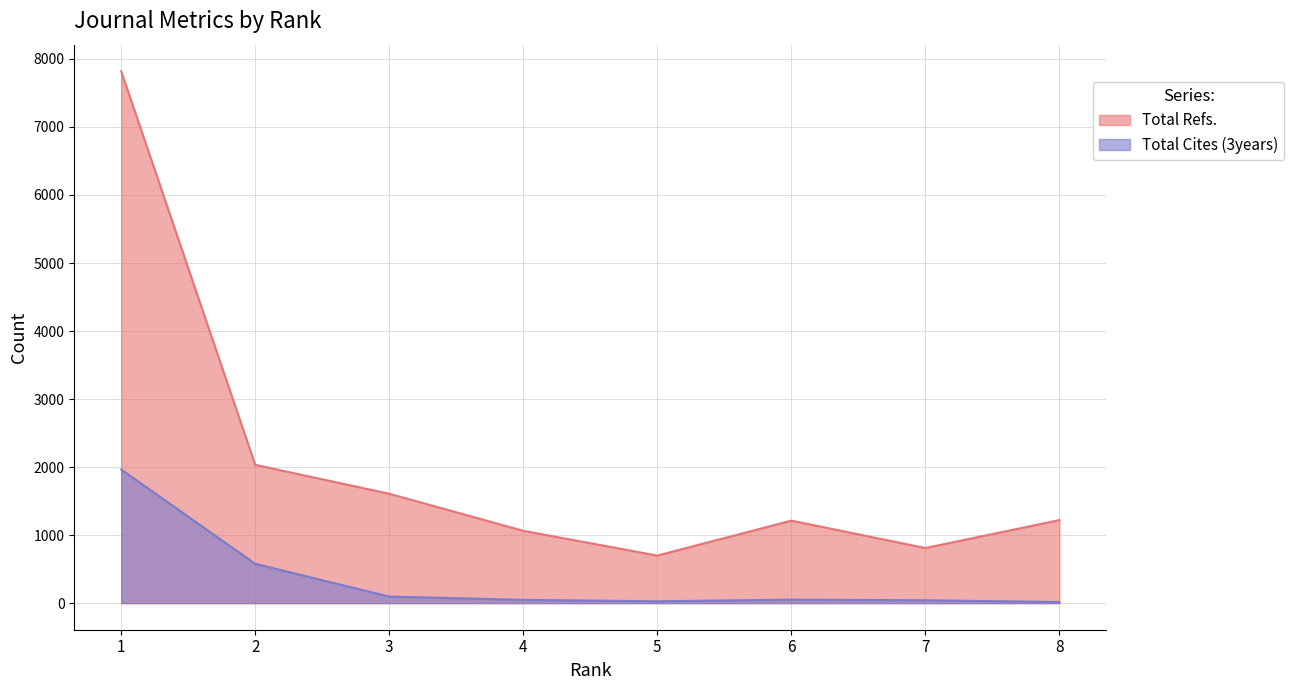

What is the average value of the Total Refs. series?

2058